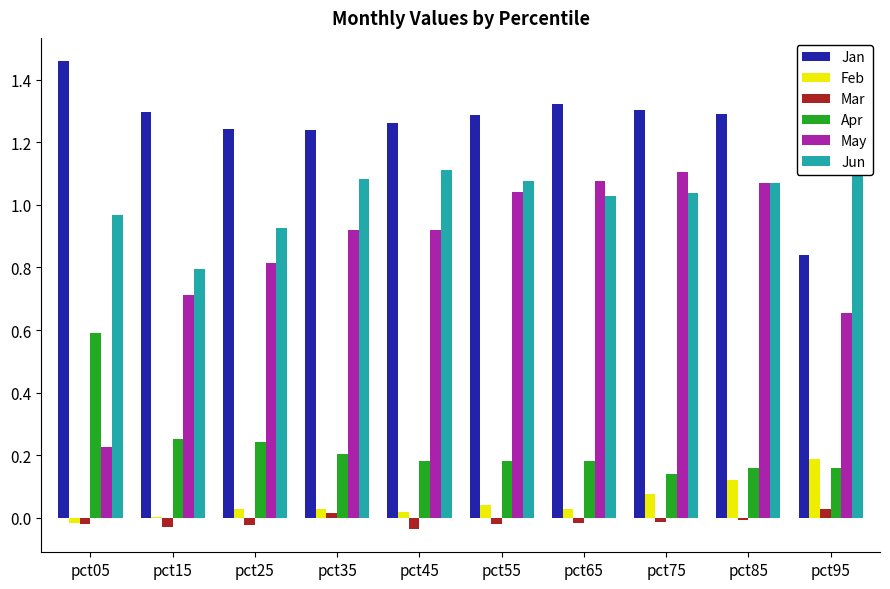

Count the Jan values in the range 1 to 2.

9